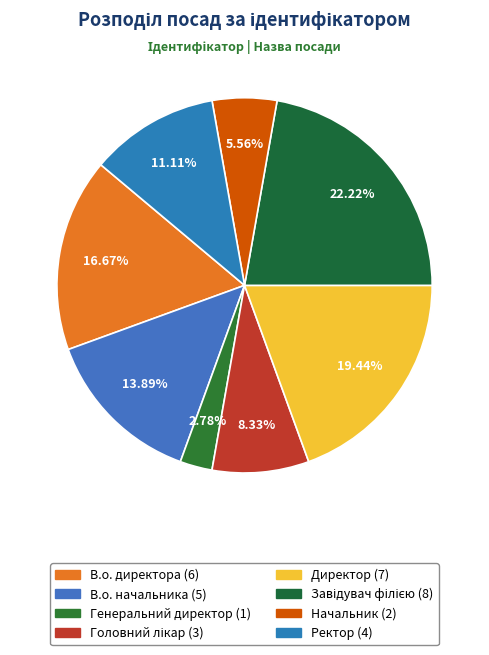

Is there any slice that represents more than half of the pie?

No